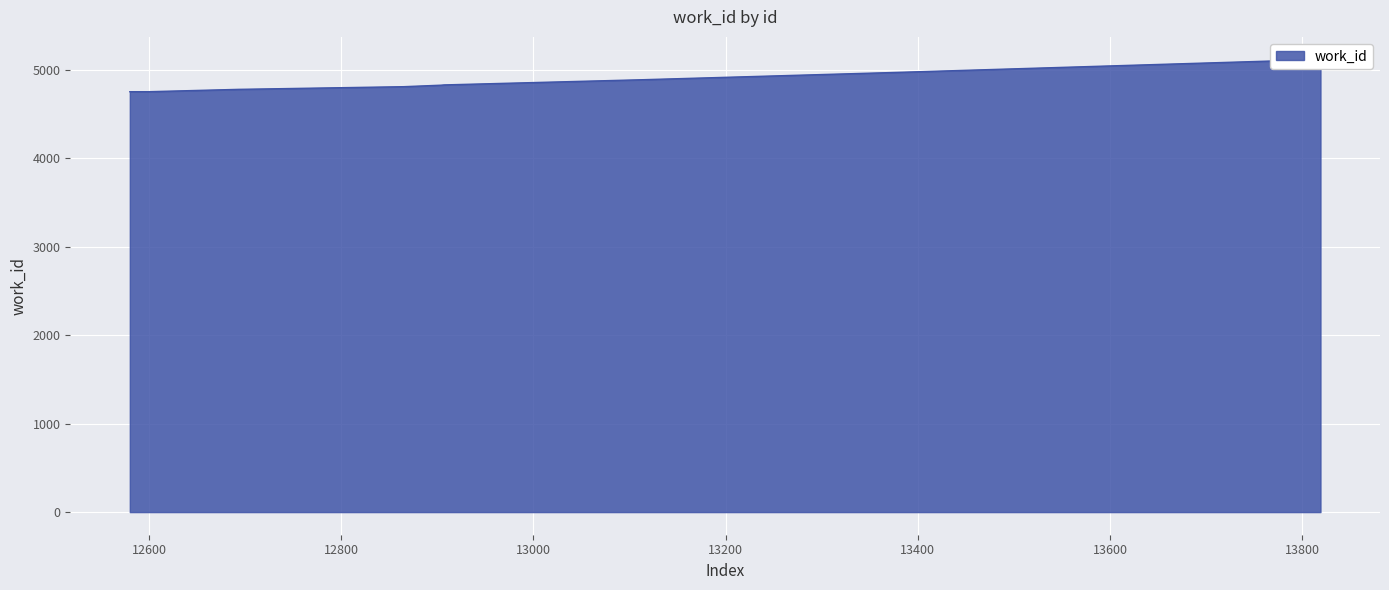

Where is the data nearest to the value 4935?

13386